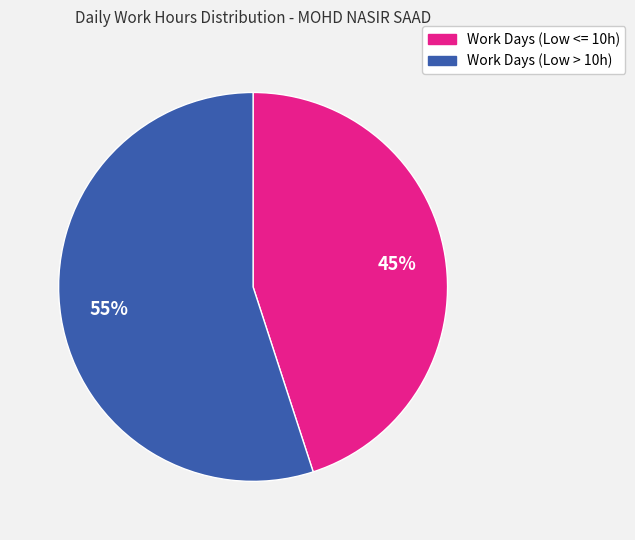

Is there any slice that represents more than half of the pie?

Yes